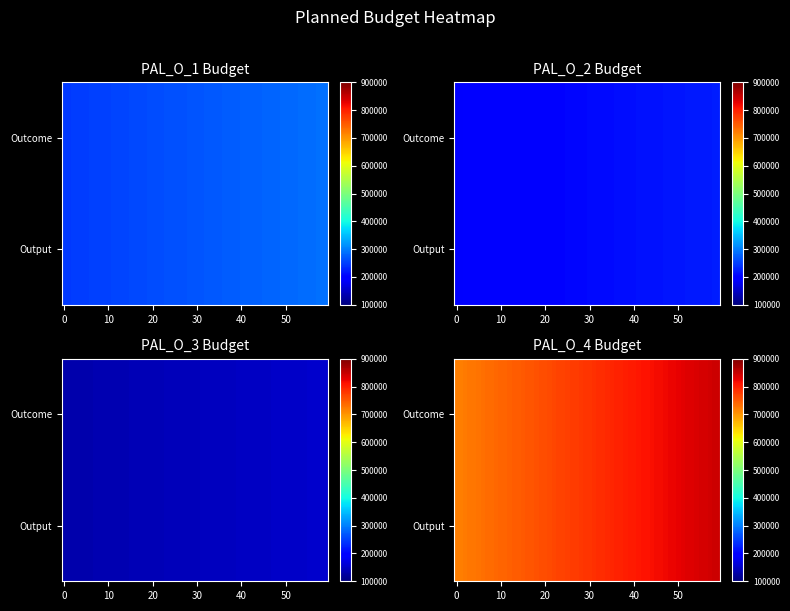

Which series changed the most between Outcome and Output?

XM-DAC-41146-PAL_O_1